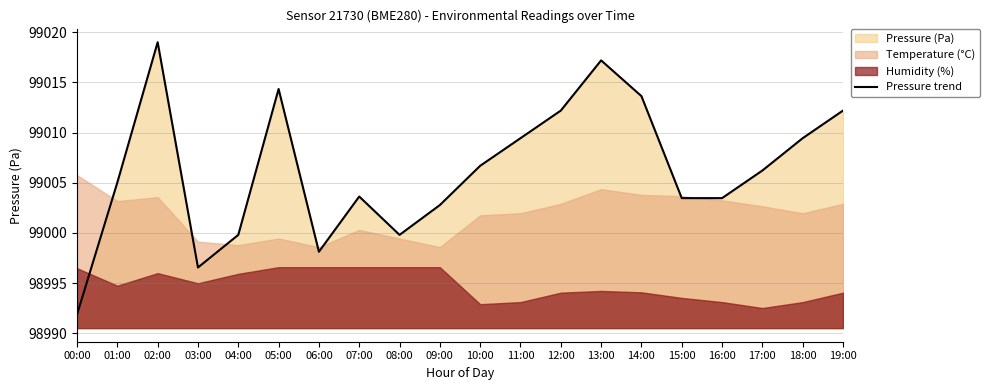

What is the maximum value shown in the chart?

99019.0